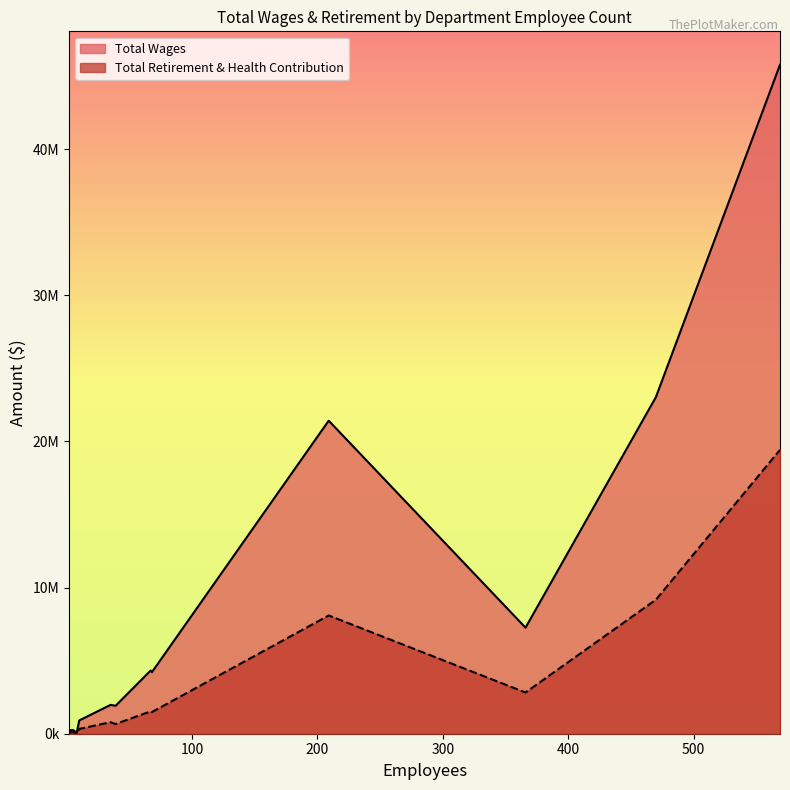

True or false: Total Wages has more than 0 points higher than both neighbors.

False